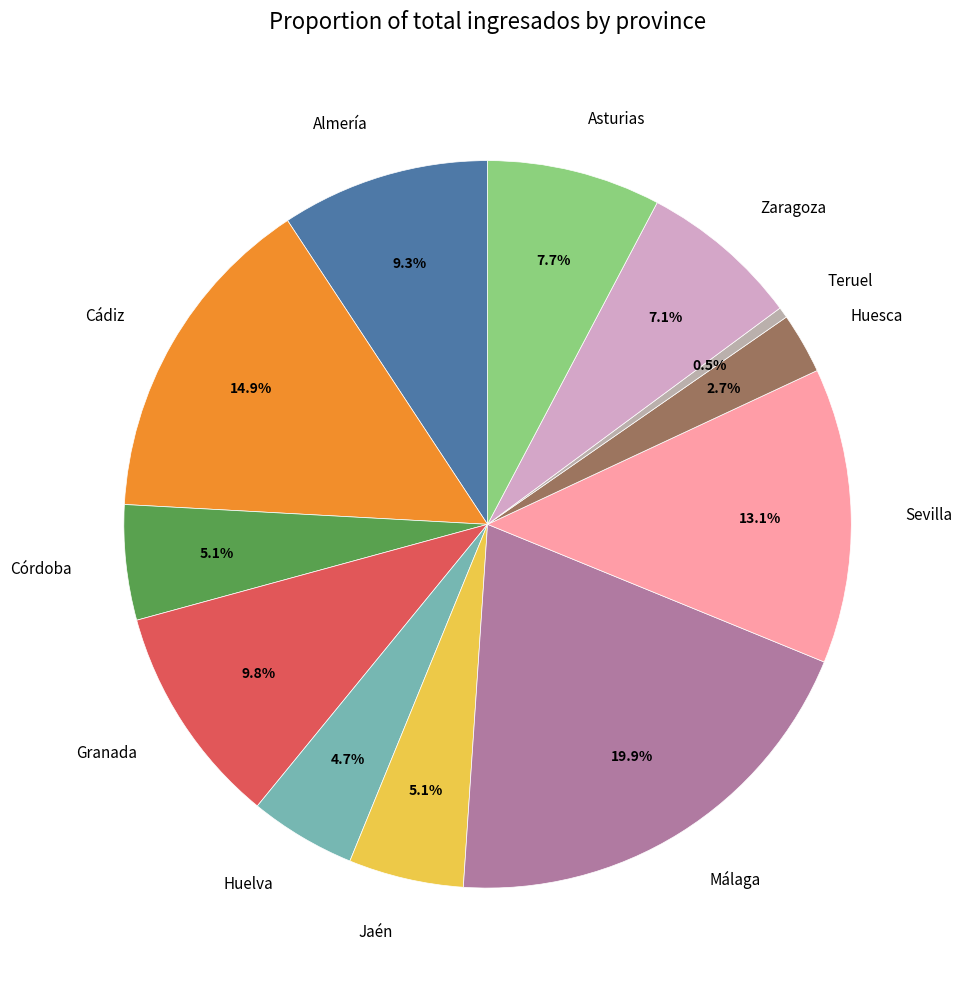

Rank the categories by value from highest to lowest.

Málaga, Cádiz, Sevilla, Granada, Almería, Asturias, Zaragoza, Córdoba, Jaén, Huelva, Huesca, Teruel